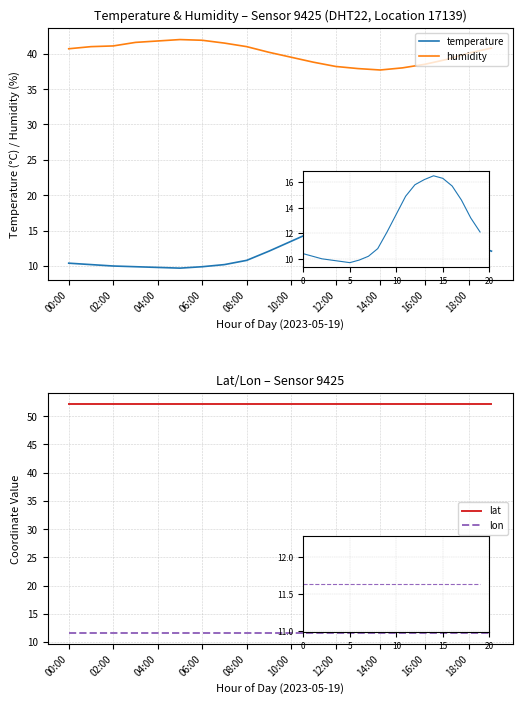

True or false: lat has a value of 52.1 at 04:00.

True